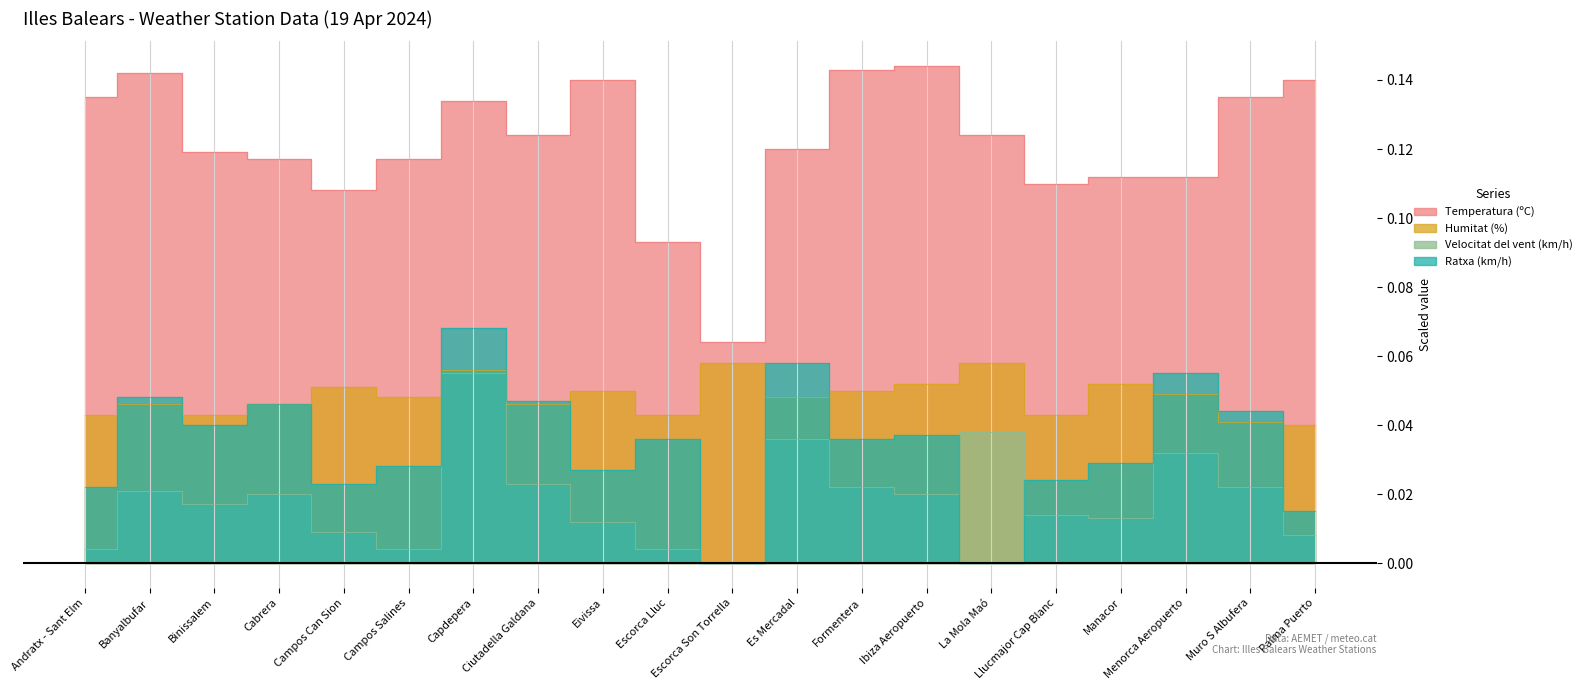

Reading right to left, extract all data points from this chart.

Temperatura (ºC): 0.1	0.1	0.1	0.1	0.1	0.1	0.1	0.1	0.1	0.1	0.1	0.1	0.1	0.1	0.1	0.1	0.1	0.1	0.1	0.1
Humitat (%): 0.0	0.0	0.0	0.1	0.0	0.1	0.1	0.1	0.0	0.1	0.0	0.1	0.0	0.1	0.0	0.1	0.0	0.0	0.0	0.0
Velocitat del vent (km/h): 0.0	0.0	0.0	0.0	0.0	0.0	0.0	0.0	0.0	0.0	0.0	0.0	0.0	0.1	0.0	0.0	0.0	0.0	0.0	0.0
Ratxa (km/h): 0.0	0.0	0.1	0.0	0.0	0.0	0.0	0.0	0.1	0.0	0.0	0.0	0.0	0.1	0.0	0.0	0.0	0.0	0.0	0.0